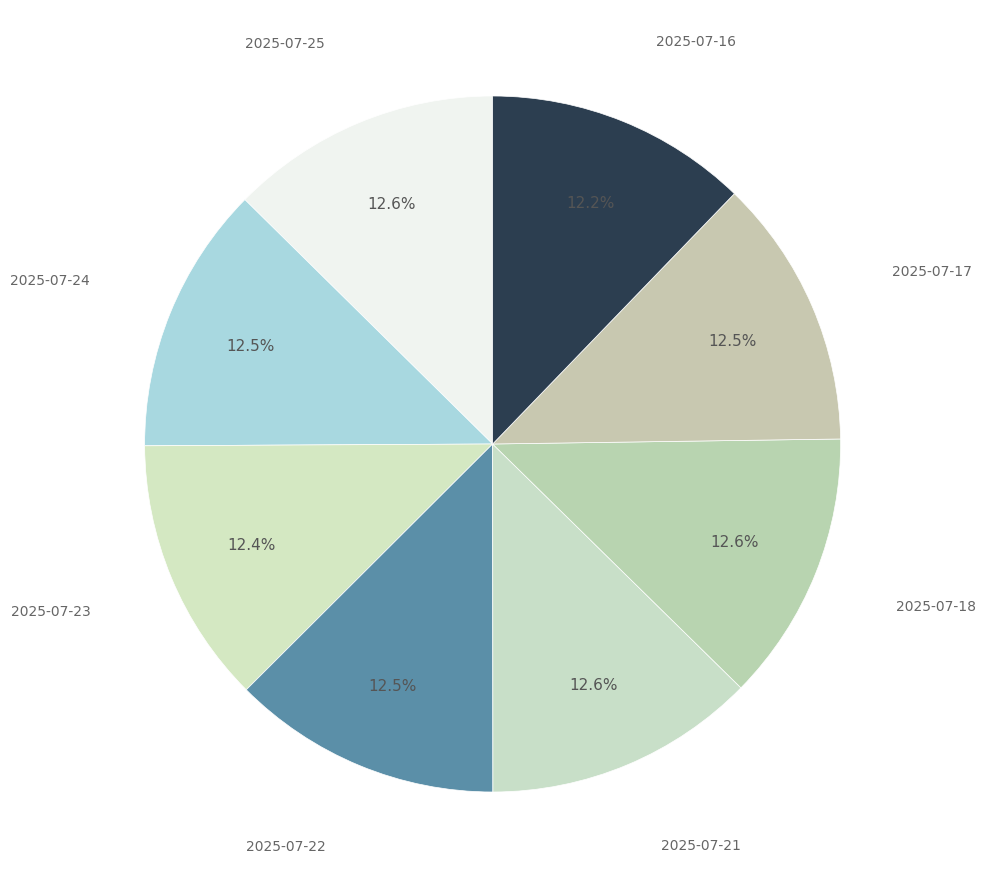

Which slice is the smallest?

2025-07-16